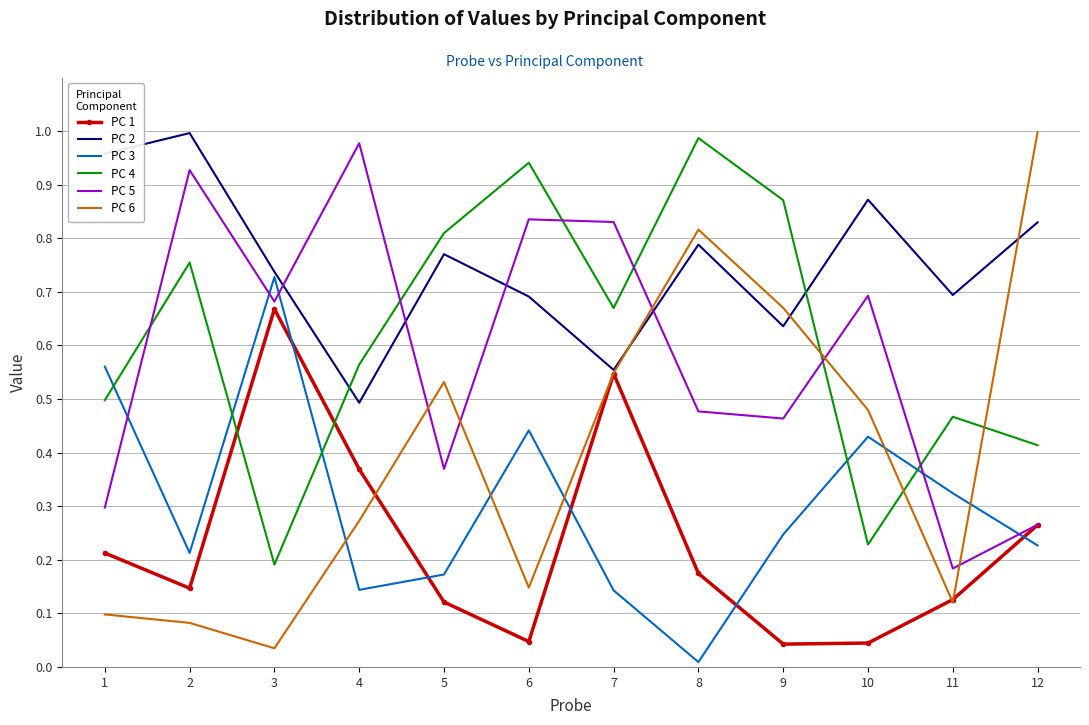

True or false: PC 3 has a value of 0.2 at 6.

False